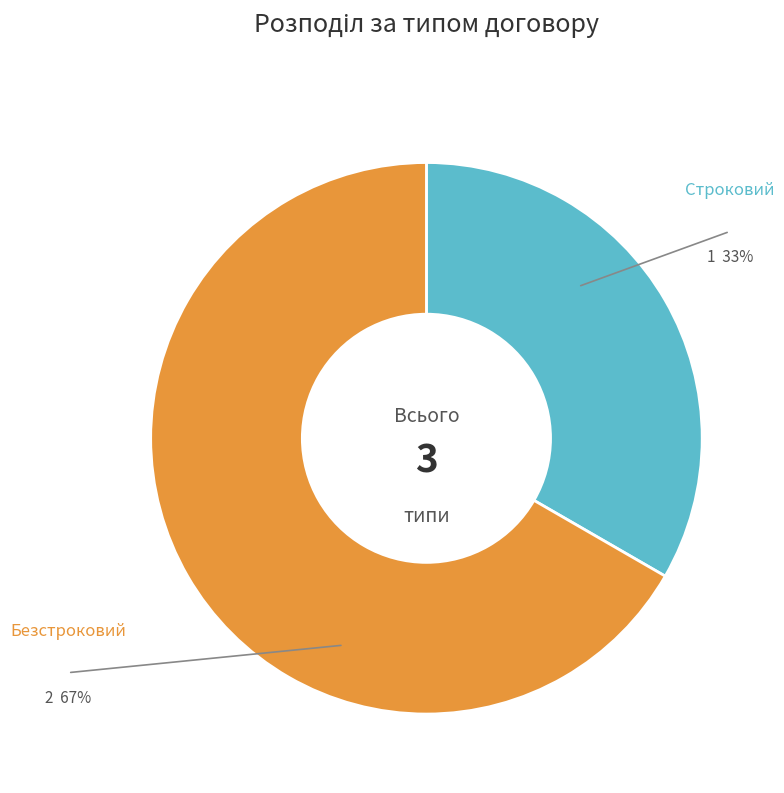

Does any single category account for the majority?

Yes